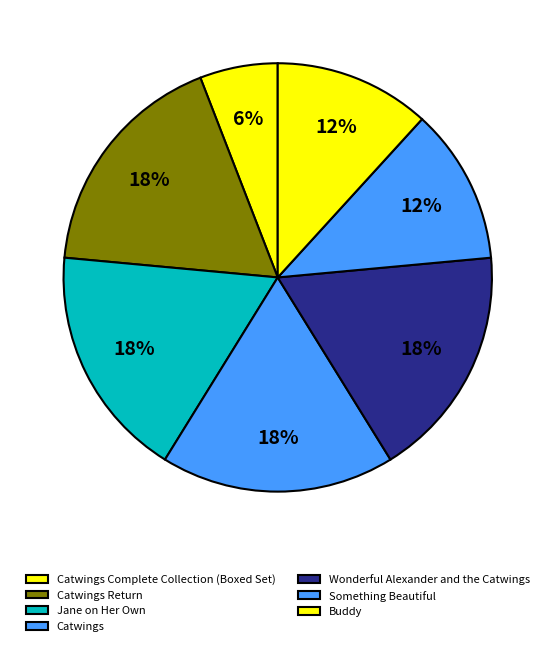

The Catwings Complete Collection (Boxed Set) slice represents 6% of the pie. True or false?

False